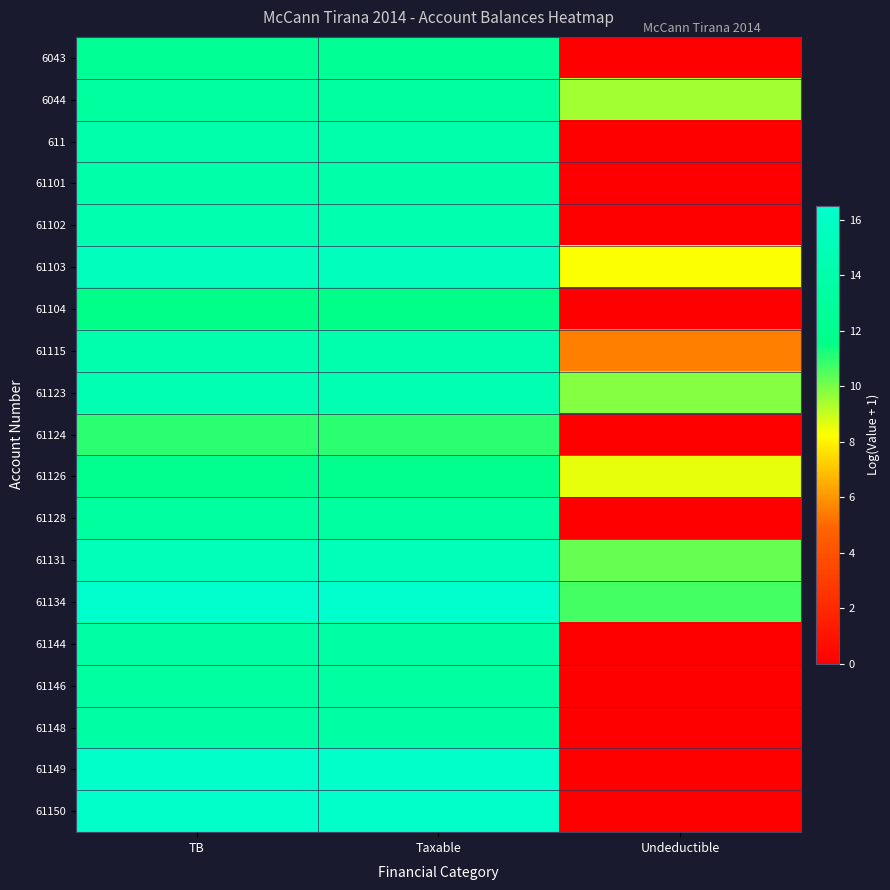

Which series changed the most between TB and Taxable?

61126